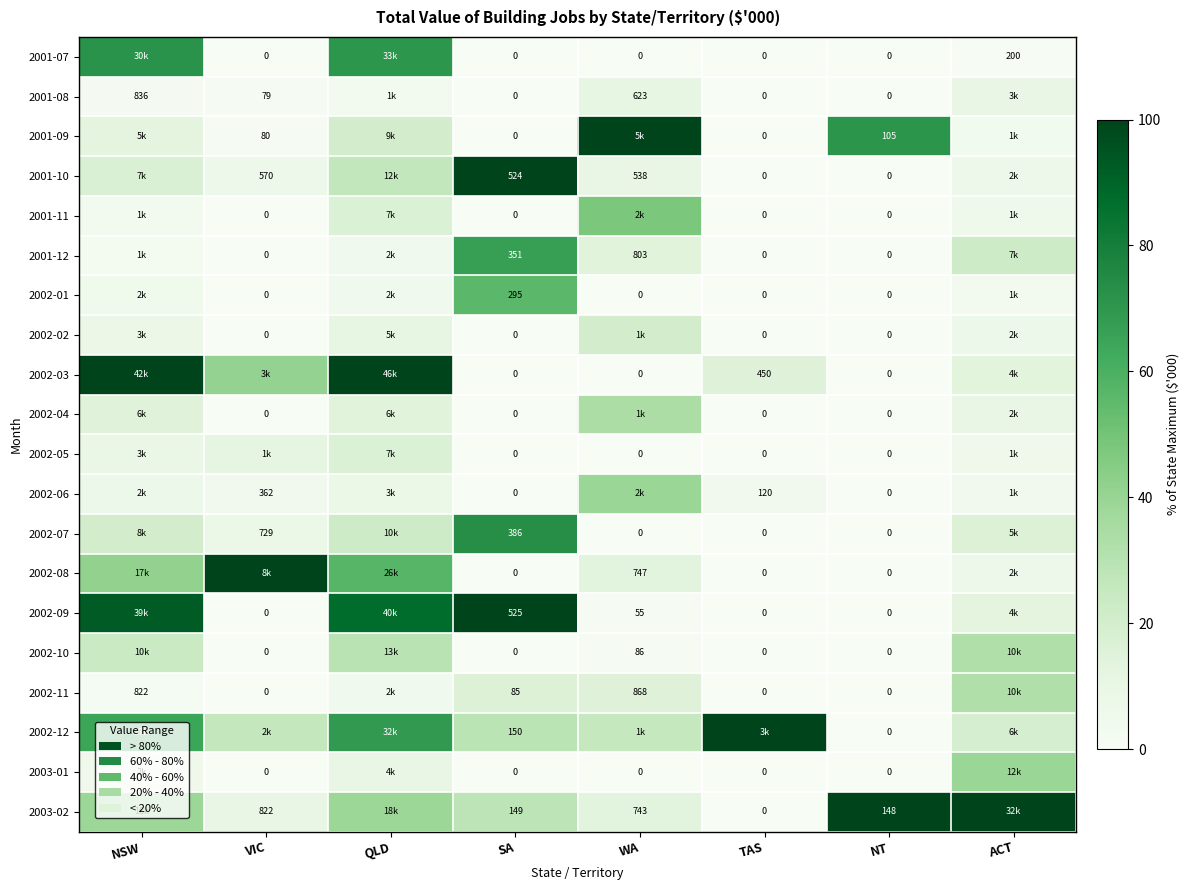

How many values in 2002-03 are above zero?

5